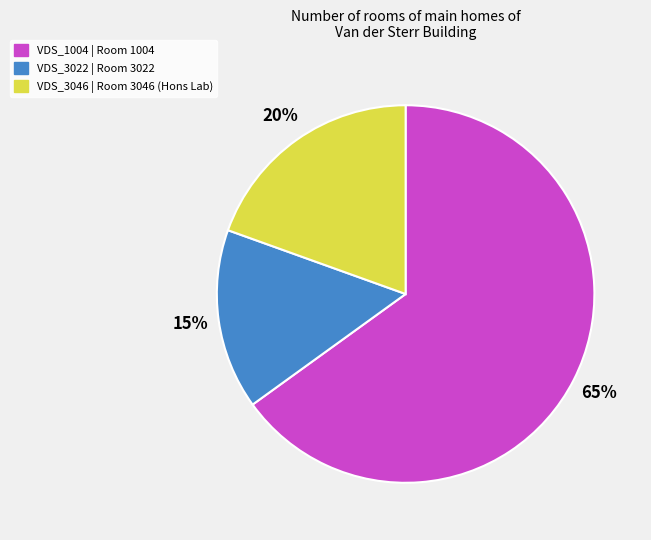

To the nearest percent, what percentage of the pie is VDS_3022?

15%